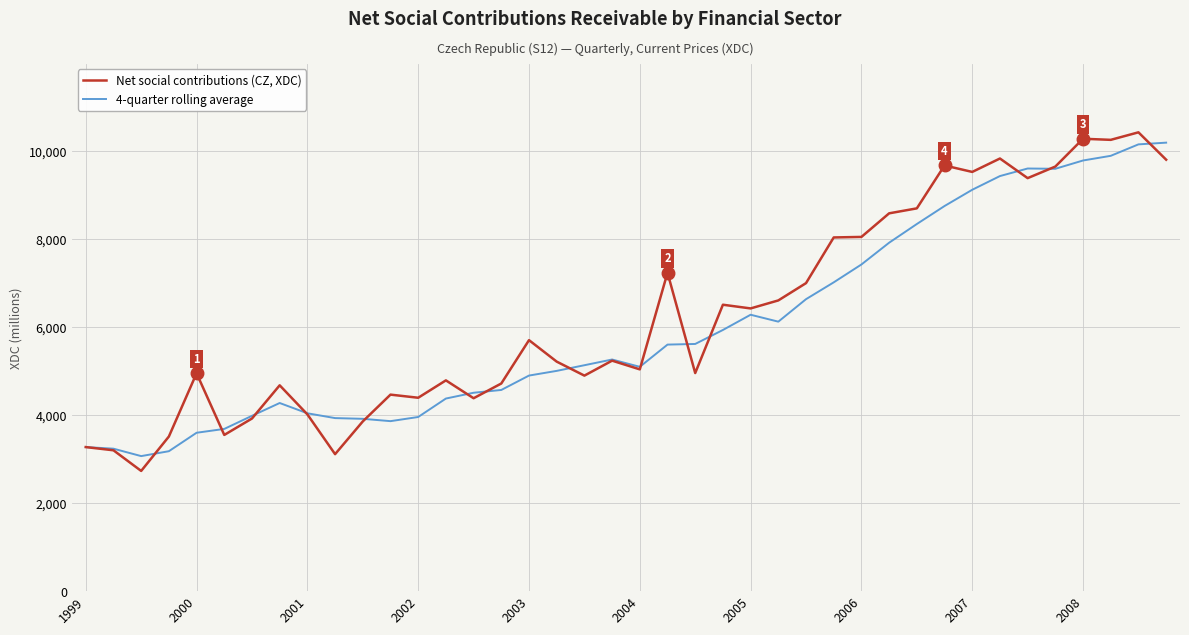

How many lines are shown in the chart?

2